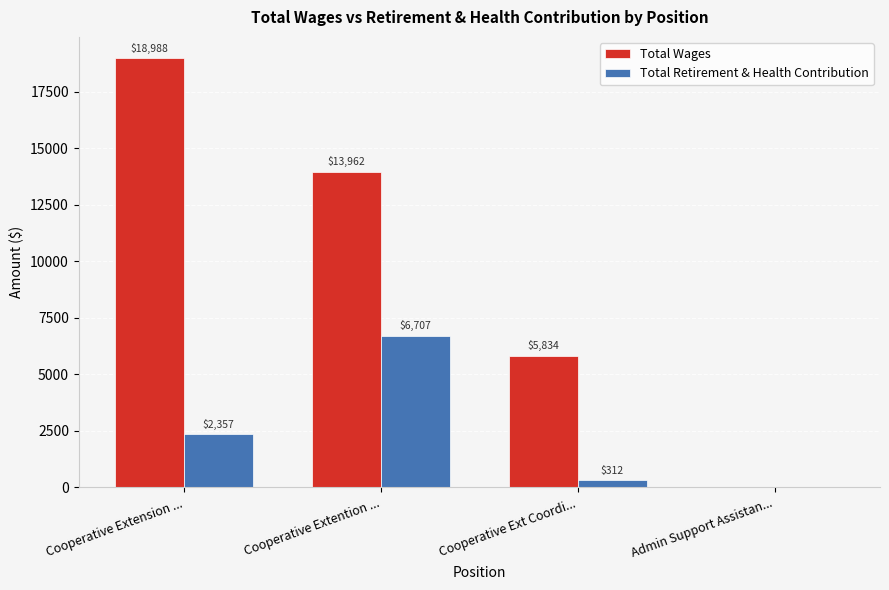

Reading right to left, transcribe all the data shown in this chart.

Total Wages: Admin Support Assistan...=0	Cooperative Ext Coordi...=5834	Cooperative Extention ...=13962	Cooperative Extension ...=18988
Total Retirement & Health Contribution: Admin Support Assistan...=0	Cooperative Ext Coordi...=312	Cooperative Extention ...=6707	Cooperative Extension ...=2357